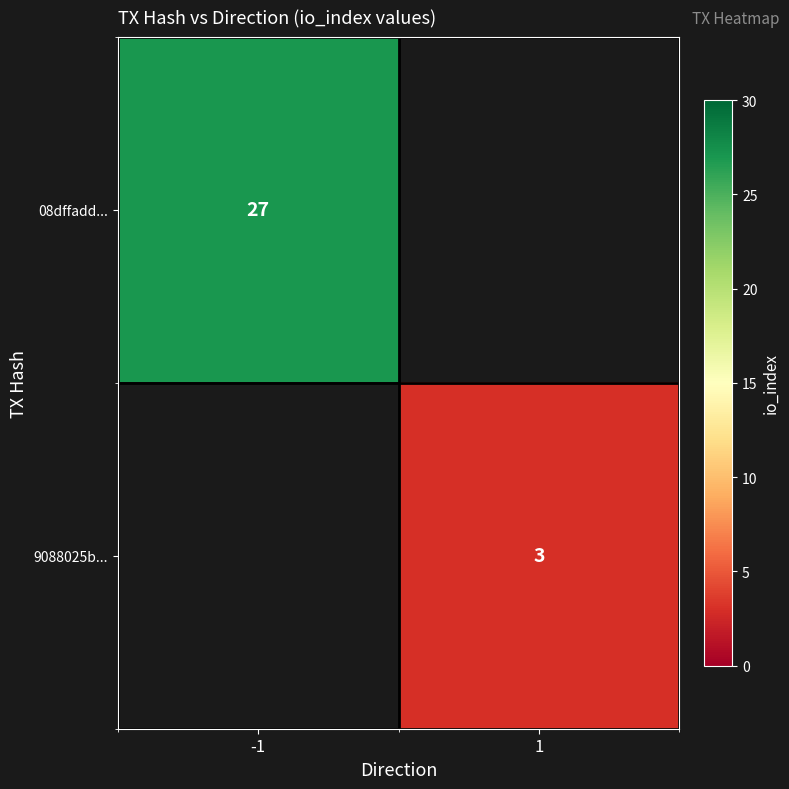

Is it true that 08dffadd... equals 27 at -1?

True